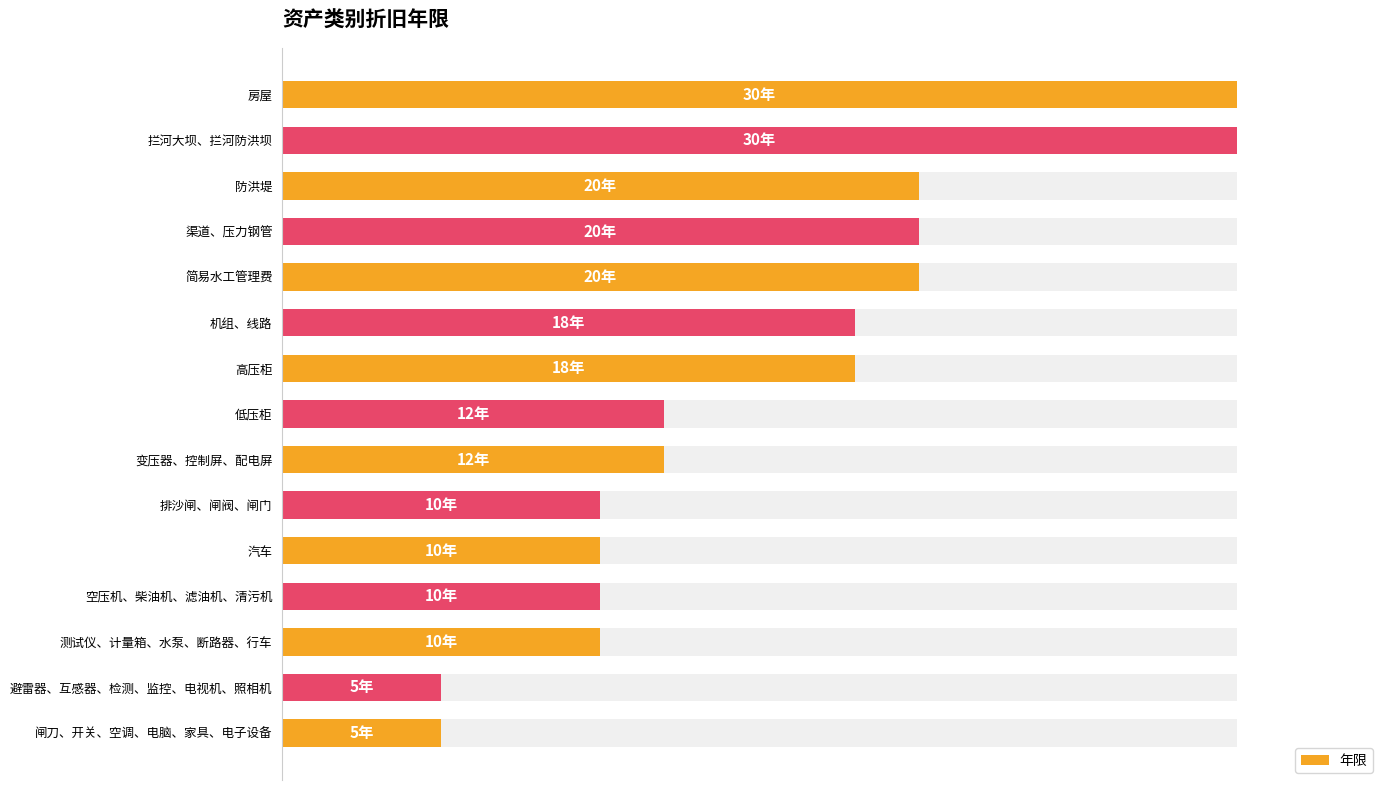

Does the chart contain stacked bars?

No